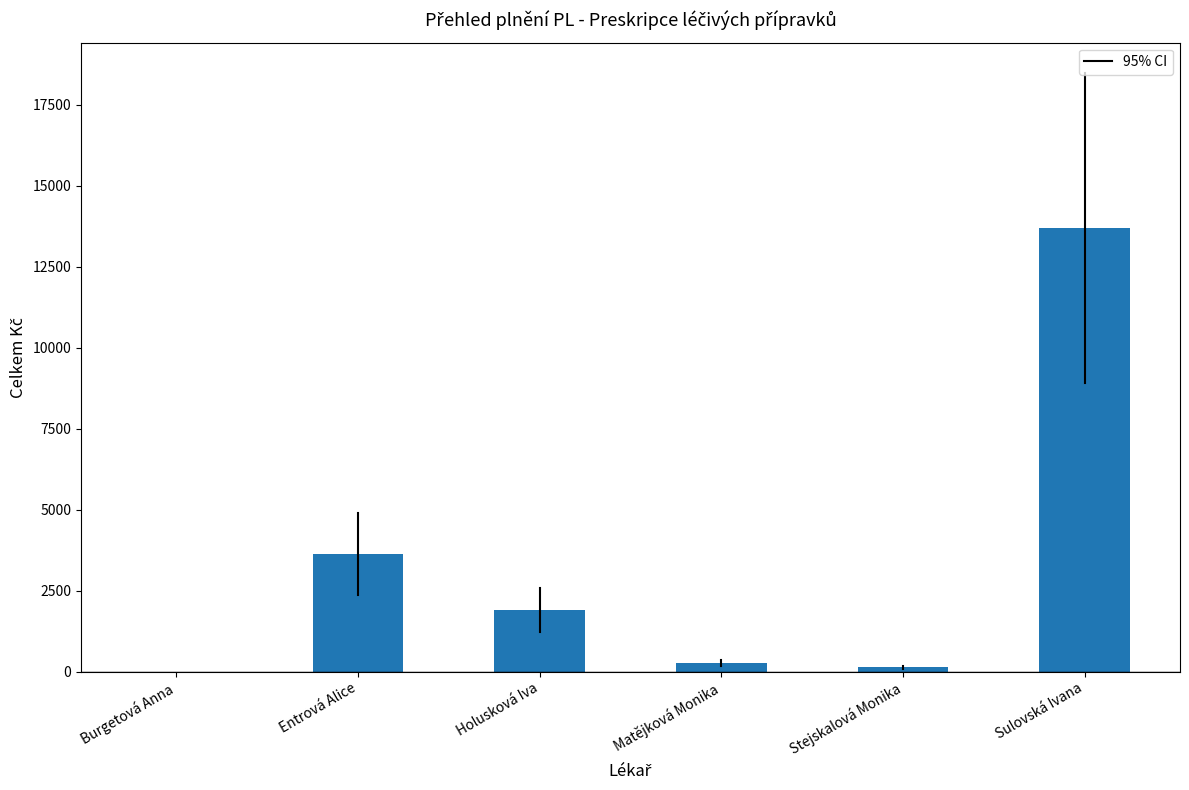

Count the number of data series in this chart.

1